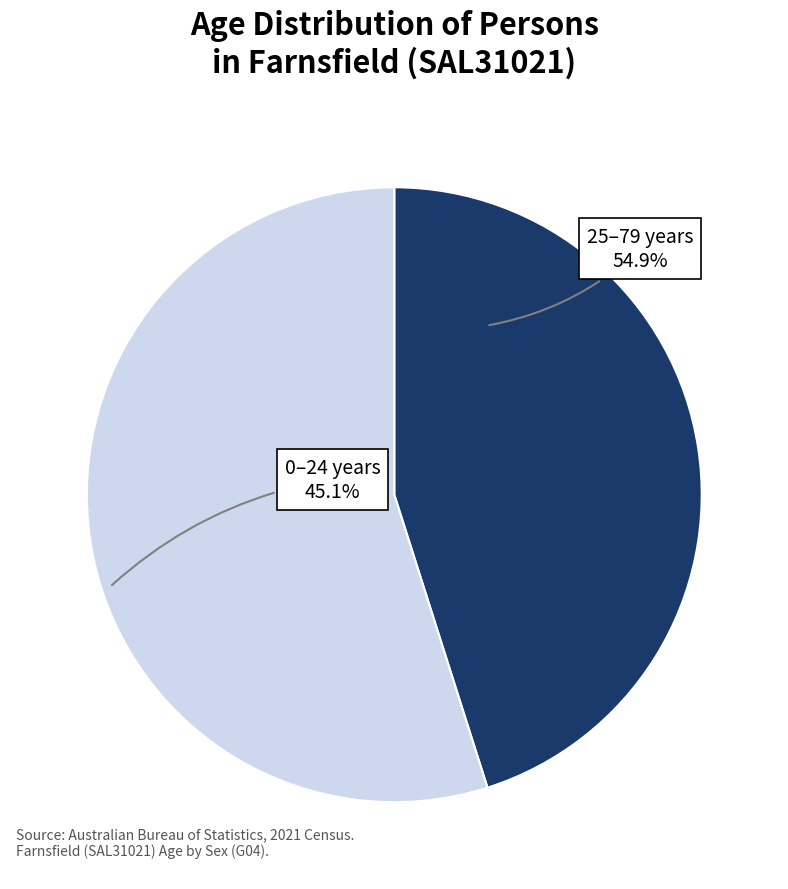

Does any single category account for the majority?

Yes